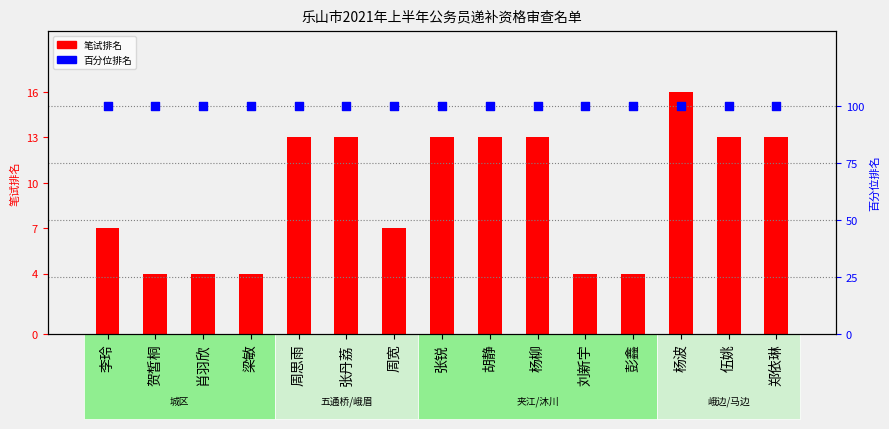

What are all the series names shown in the legend?

笔试排名, 百分位排名